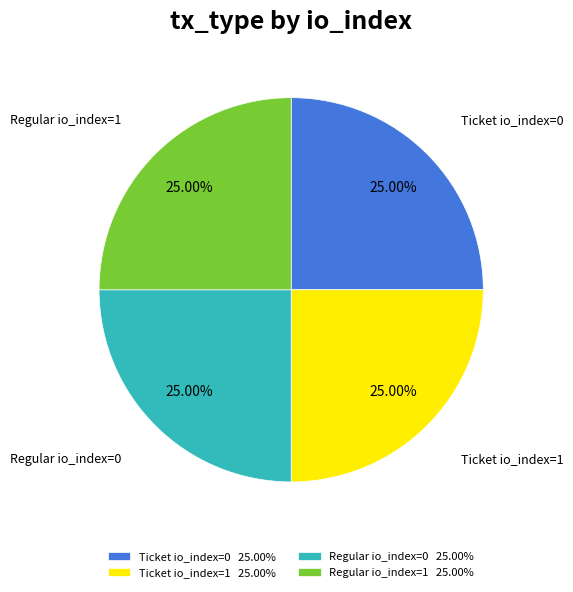

What is the ratio of the value at Regular io_index=0 25.00% to the value at Ticket io_index=0 25.00%?

1.0